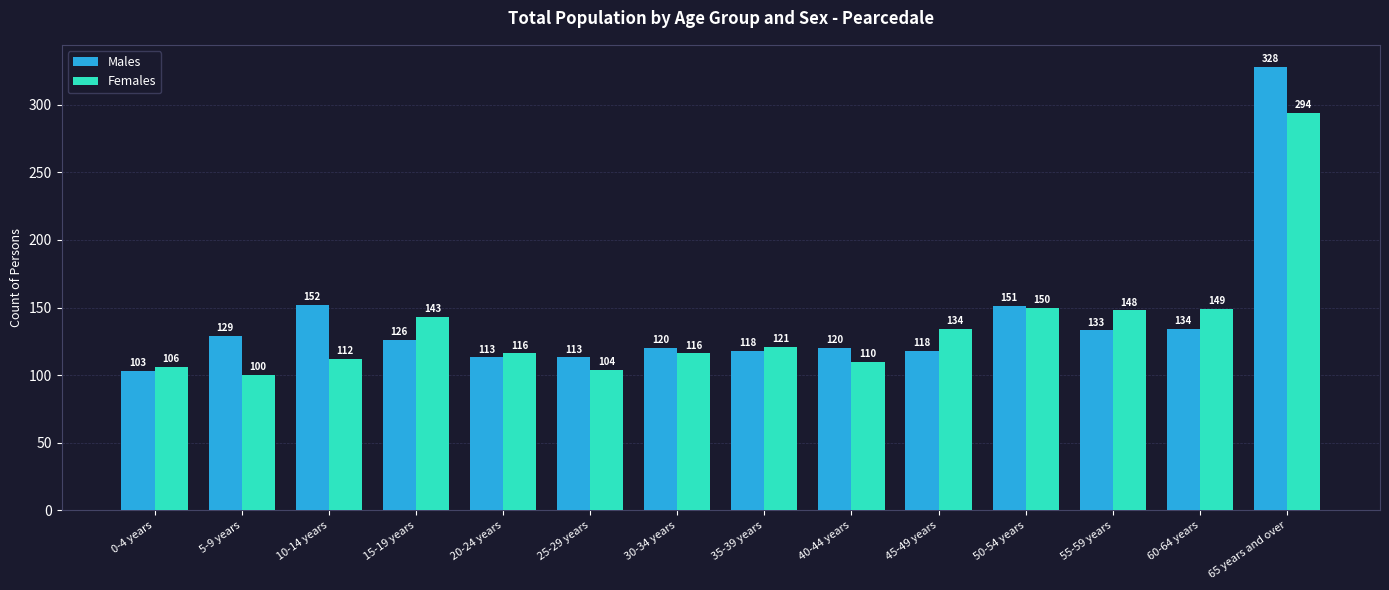

Which series has the widest spread of values?

Males